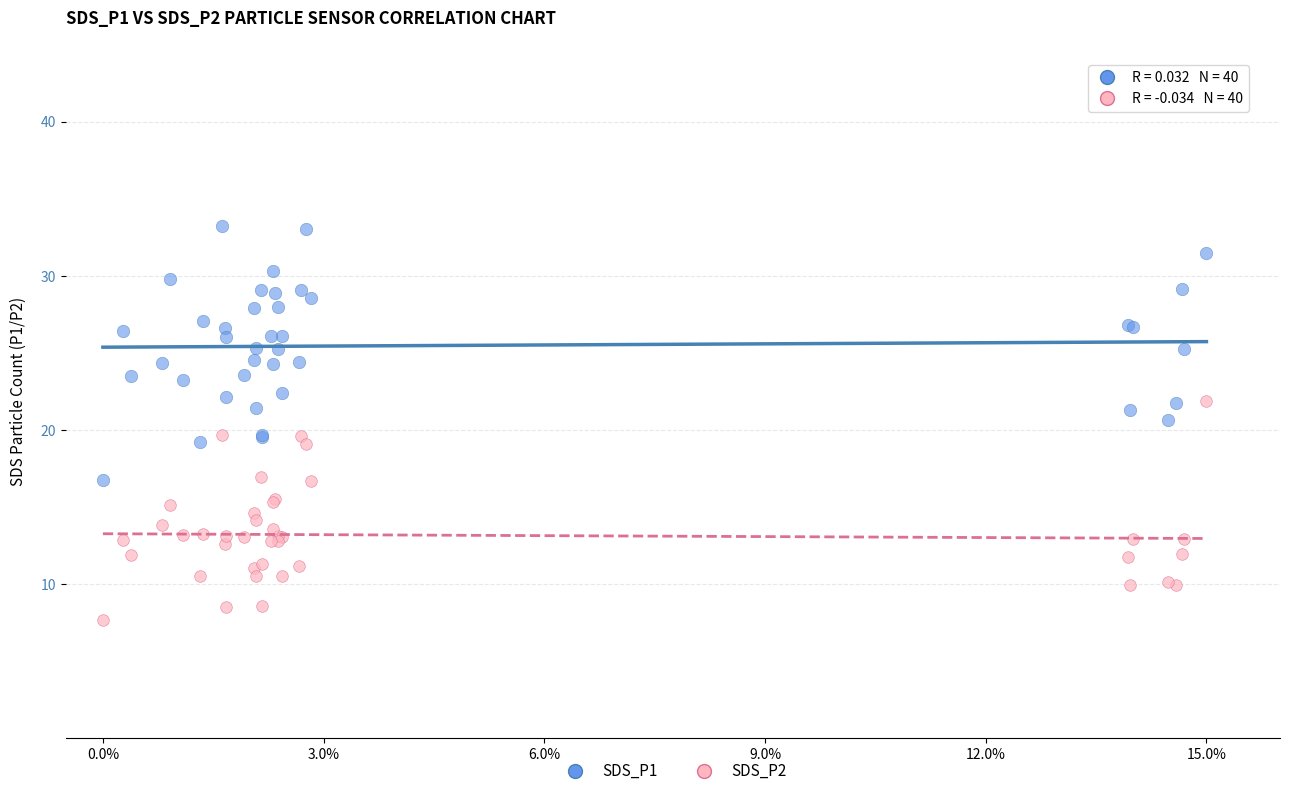

Which series reaches the maximum Y coordinate?

SDS_P1